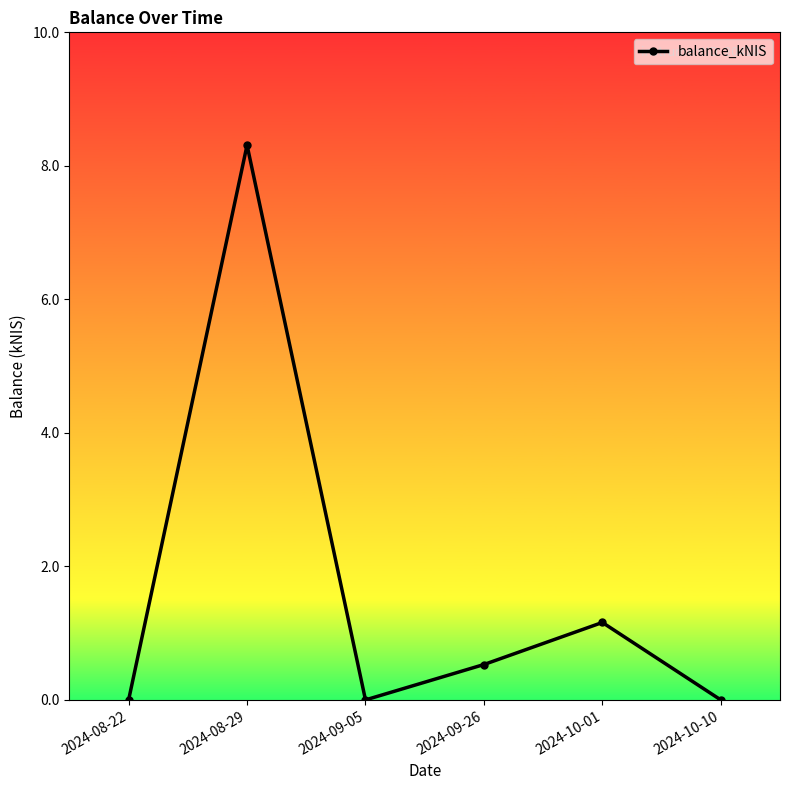

The value at 2024-09-05 is 3.3. True or false?

False